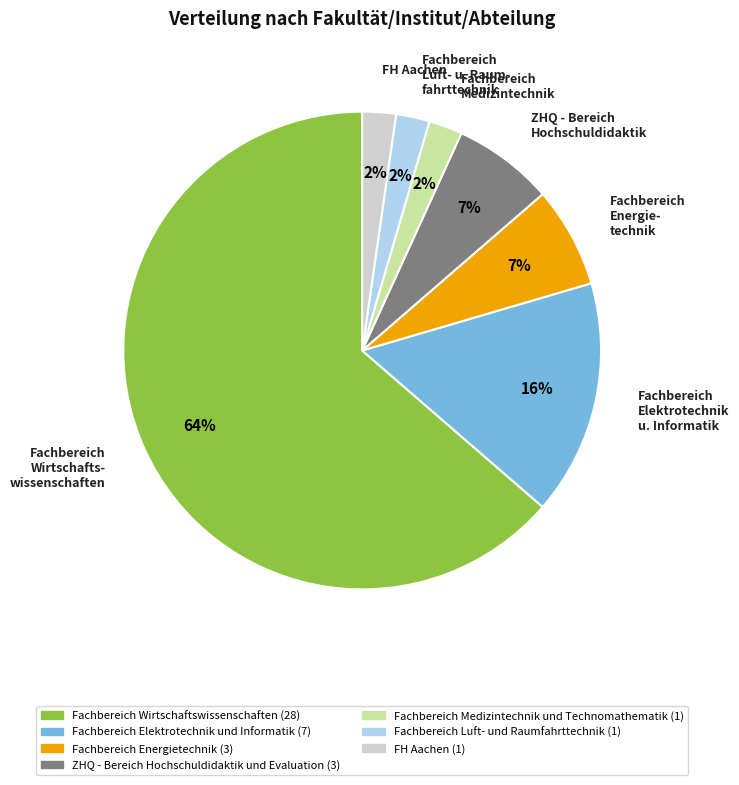

Which slice is the largest?

Fachbereich Wirtschafts- wissenschaften